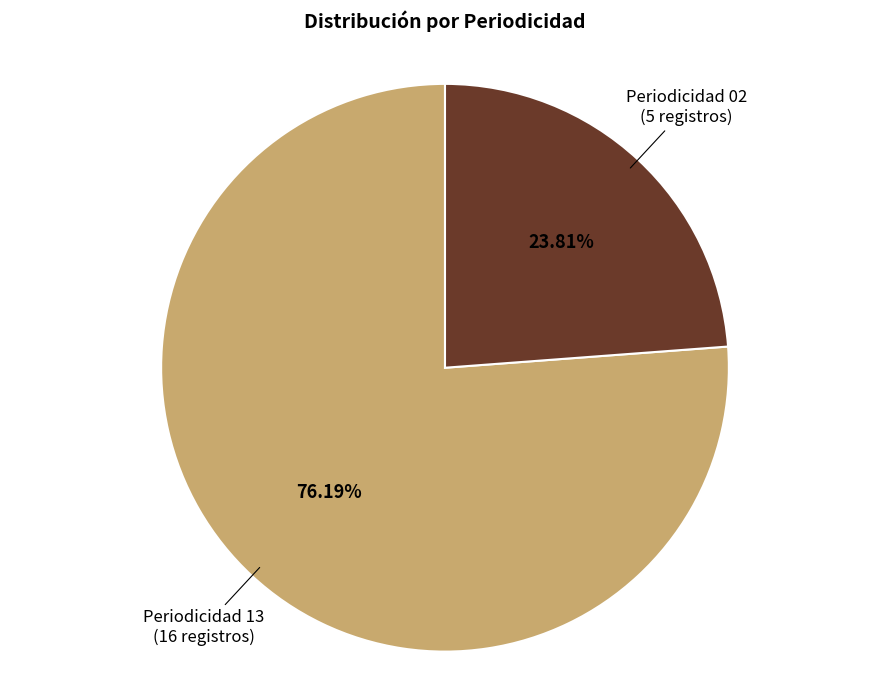

Does any single category account for the majority?

Yes